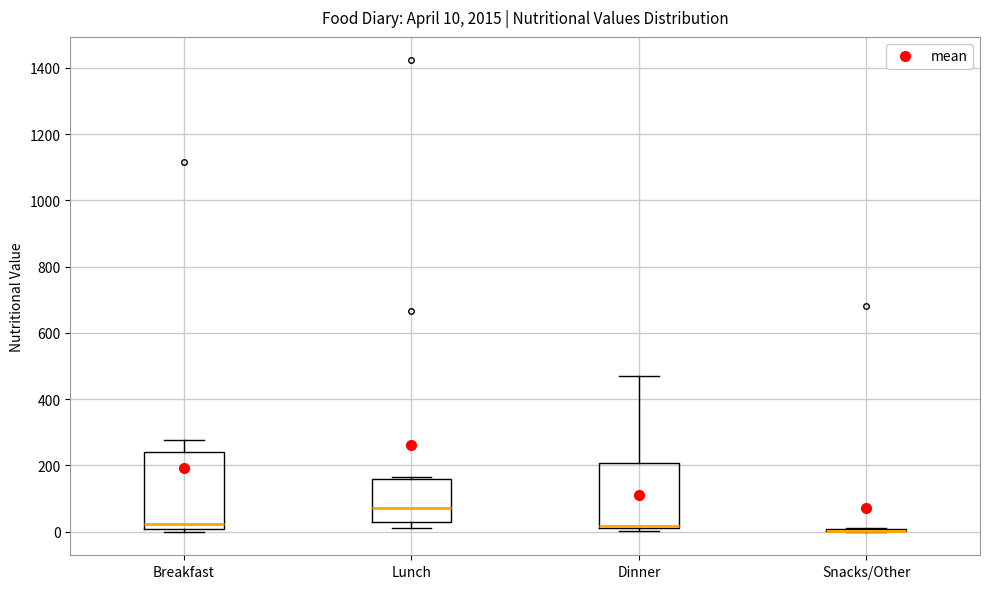

Comparing the boxes themselves (not the whiskers), which one is the tallest?

Breakfast